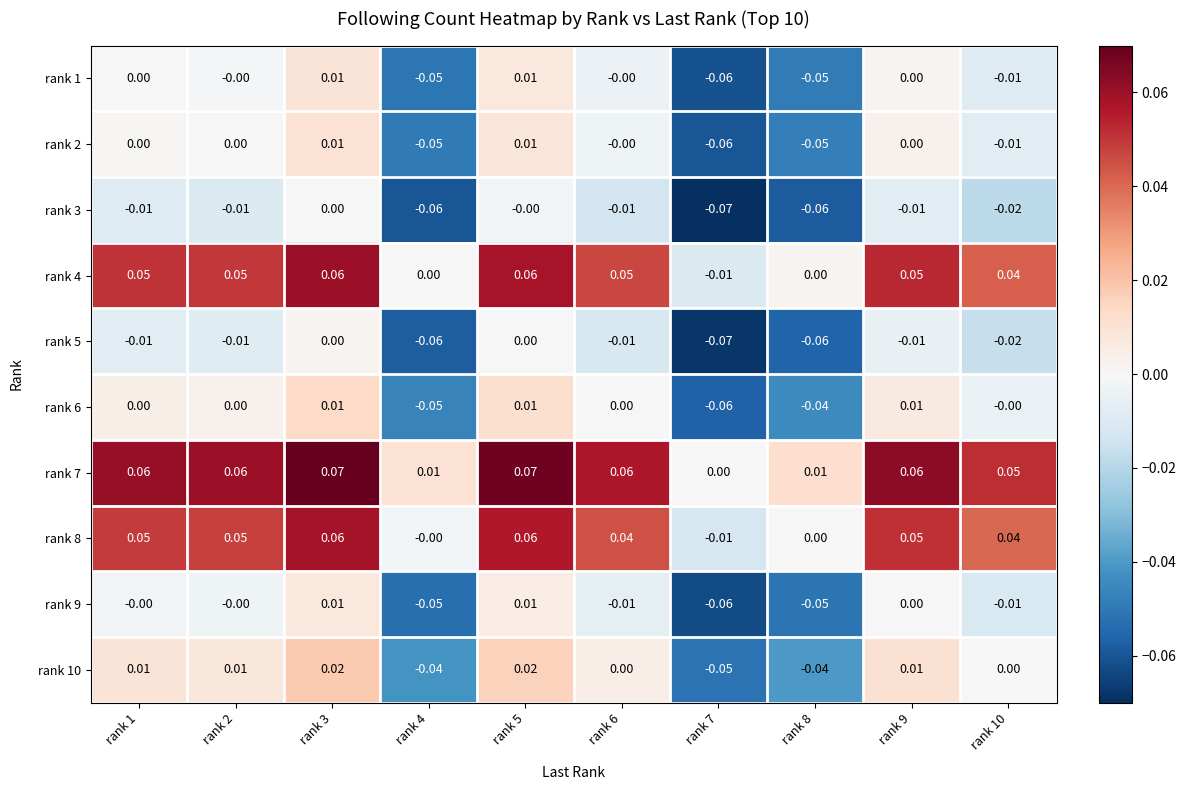

Is the value of rank 5 at rank 5 greater than the value of rank 4 at rank 1?

No